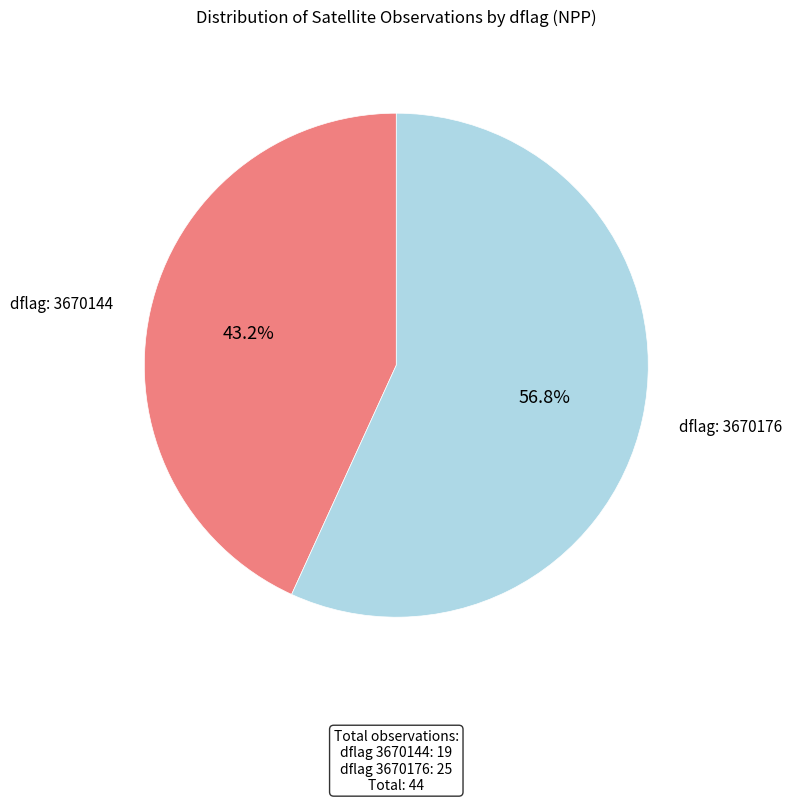

Does any single category account for the majority?

Yes